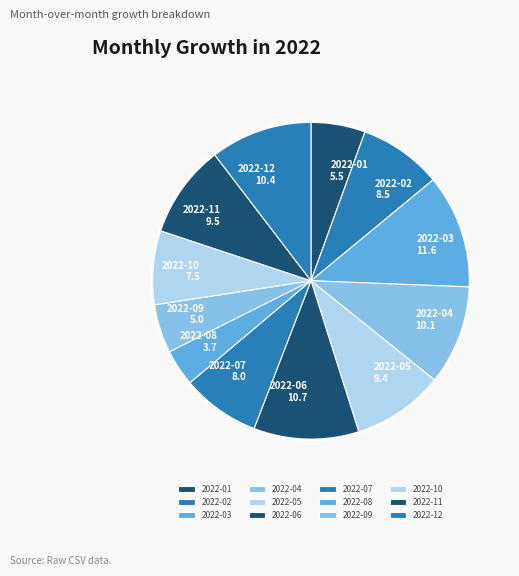

Count the number of slices in the pie.

12